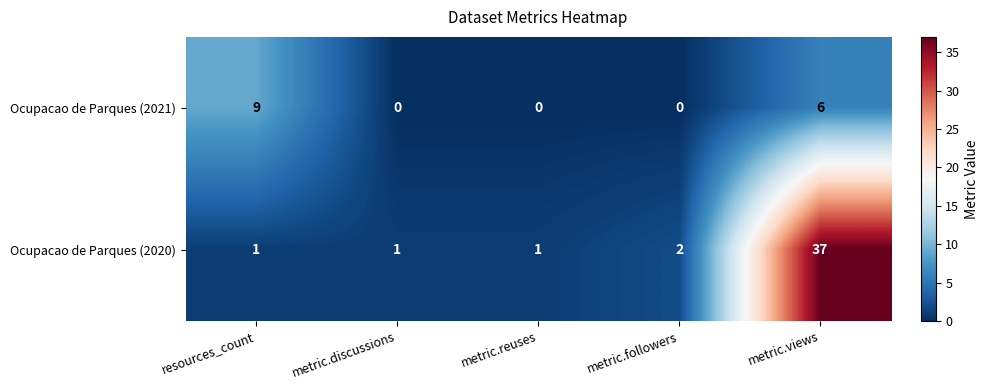

Reading left to right, what are all the values shown in this chart?

Ocupacao de Parques (2021): resources_count=9	metric.discussions=0	metric.reuses=0	metric.followers=0	metric.views=6
Ocupacao de Parques (2020): resources_count=1	metric.discussions=1	metric.reuses=1	metric.followers=2	metric.views=37